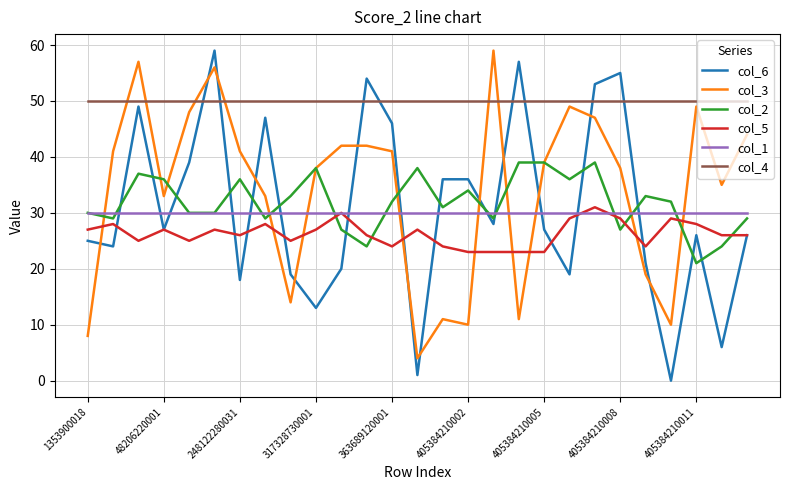

At how many categories does at least one series exceed 18?

27